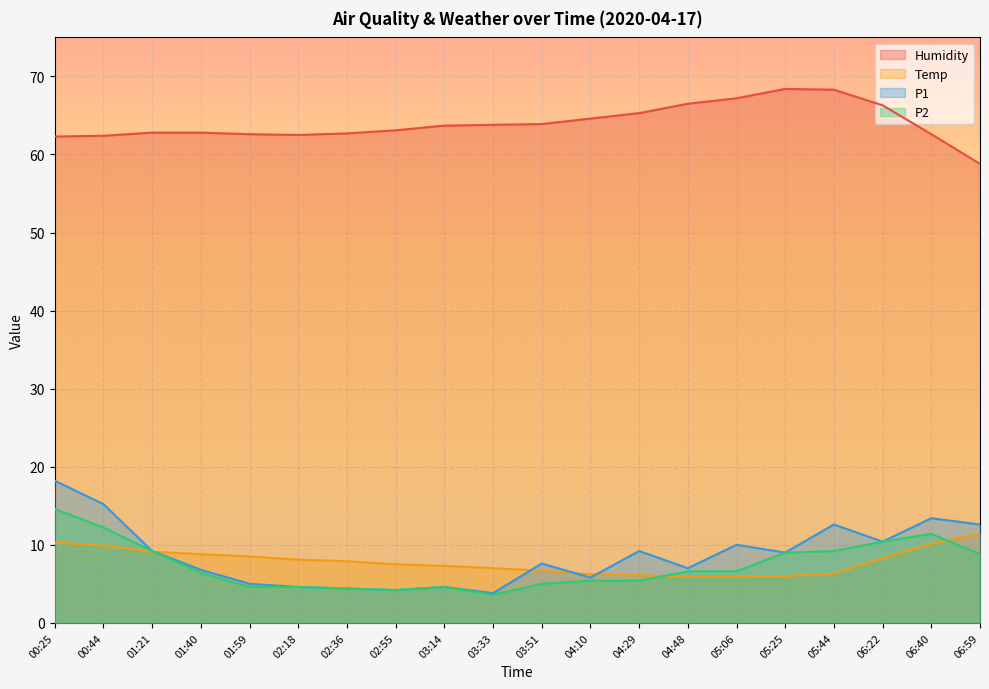

Count the number of categories in the chart.

20